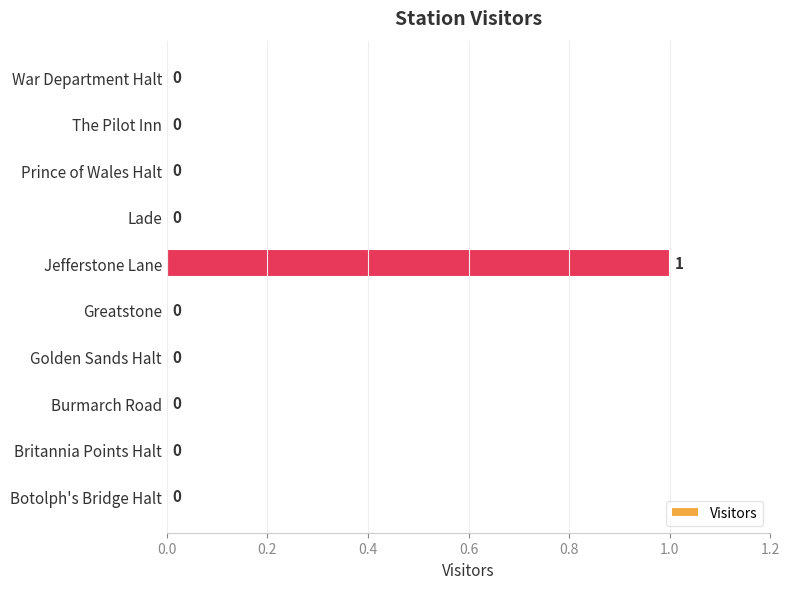

How many values exceed 0?

1